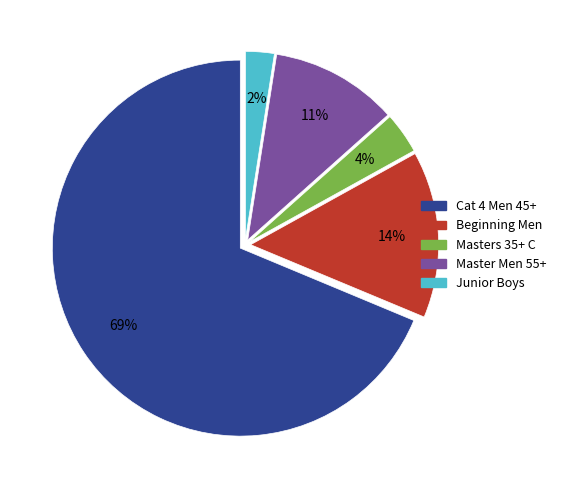

To the nearest percent, what is the average slice percentage?

20%